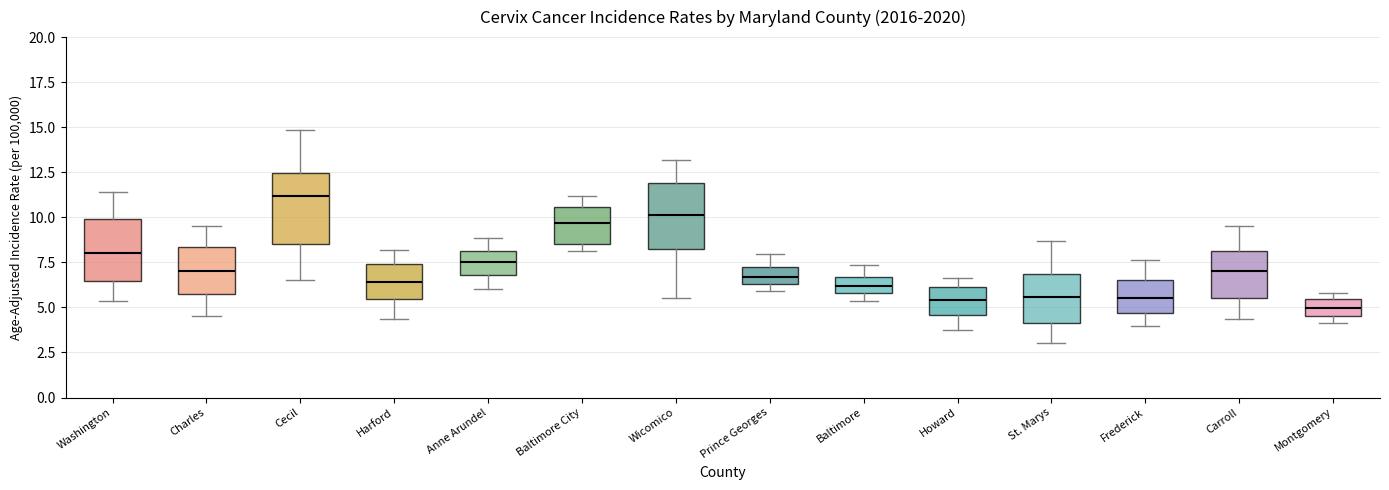

Reading left to right, read every box against the y-axis: the position of its median line, the range the box covers, and the ends of its whiskers. The values are not printed on the chart, so give them approximately, as read against the axis.

Washington: median 8.0, box 6.5 to 10.0, whiskers 5.5 to 11.5
Charles: median 7.0, box 6.0 to 8.5, whiskers 4.5 to 9.5
Cecil: median 11.0, box 8.5 to 12.5, whiskers 6.5 to 15.0
Harford: median 6.5, box 5.5 to 7.5, whiskers 4.5 to 8.0
Anne Arundel: median 7.5, box 7.0 to 8.0, whiskers 6.0 to 9.0
Baltimore City: median 9.5, box 8.5 to 10.5, whiskers 8.0 to 11.0
Wicomico: median 10.0, box 8.0 to 12.0, whiskers 5.5 to 13.0
Prince Georges: median 6.5 (inside the box), box 6.5 to 7.0, whiskers 6.0 to 8.0
Baltimore: median 6.0 (inside the box), box 6.0 to 6.5, whiskers 5.5 to 7.5
Howard: median 5.5, box 4.5 to 6.0, whiskers 4.0 to 6.5
St. Marys: median 5.5, box 4.0 to 7.0, whiskers 3.0 to 8.5
Frederick: median 5.5, box 4.5 to 6.5, whiskers 4.0 to 7.5
Carroll: median 7.0, box 5.5 to 8.0, whiskers 4.5 to 9.5
Montgomery: median 5.0, box 4.5 to 5.5, whiskers 4.0 to 6.0